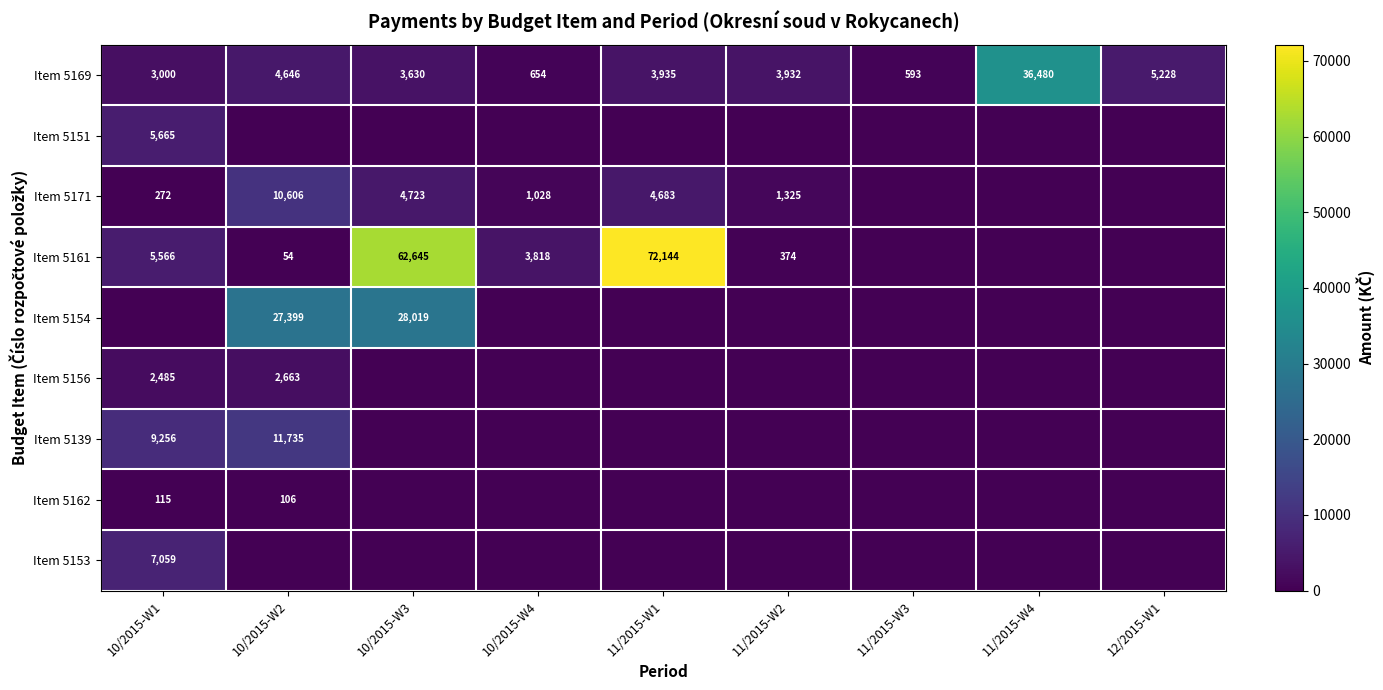

The Item 5171 series shows 2453 at 10/2015-W3. True or false?

False